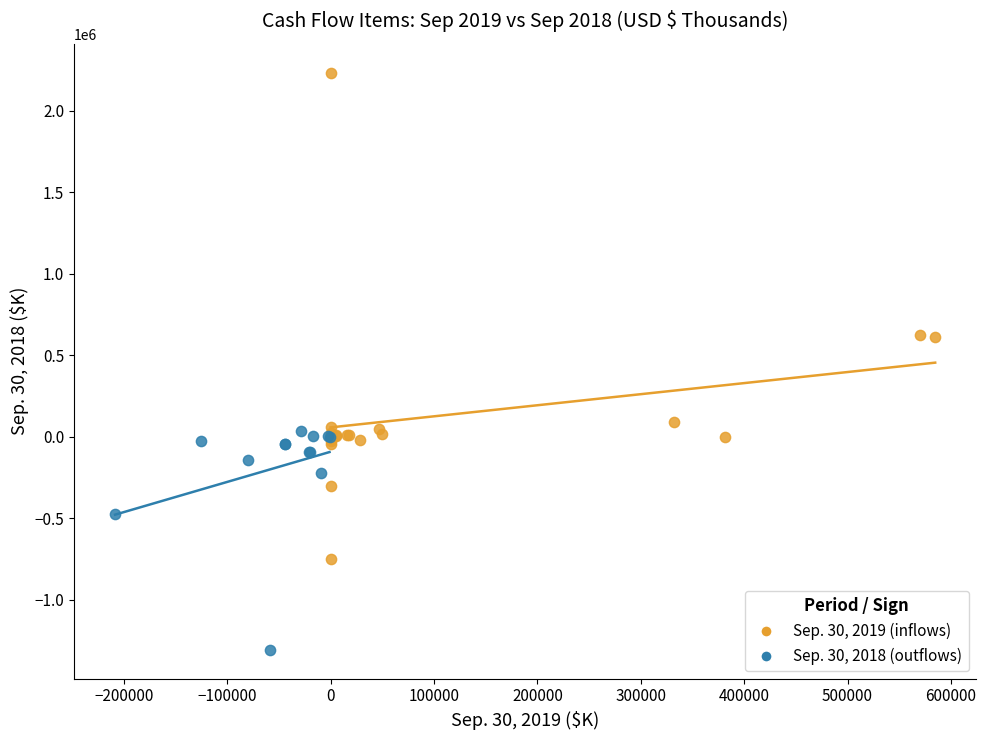

Which series has the largest Y range (max minus min)?

Sep. 30, 2019 (inflows)